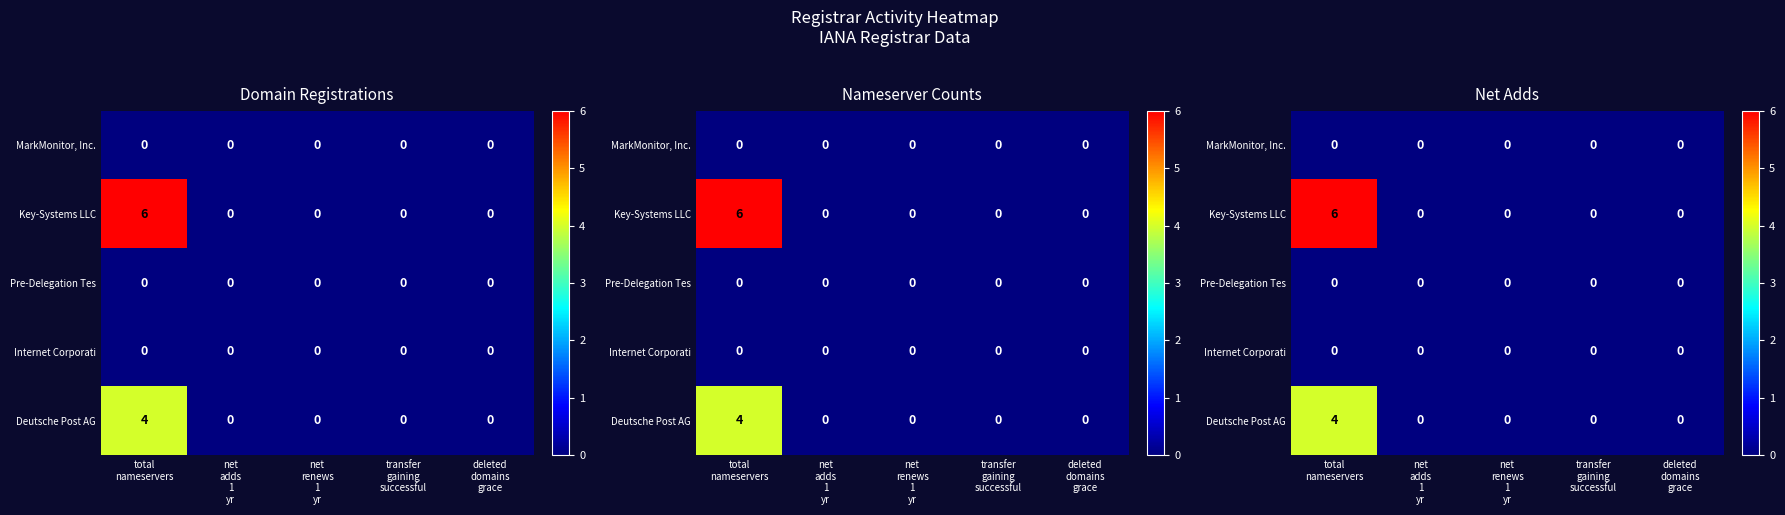

At how many categories does at least one series exceed 3?

1